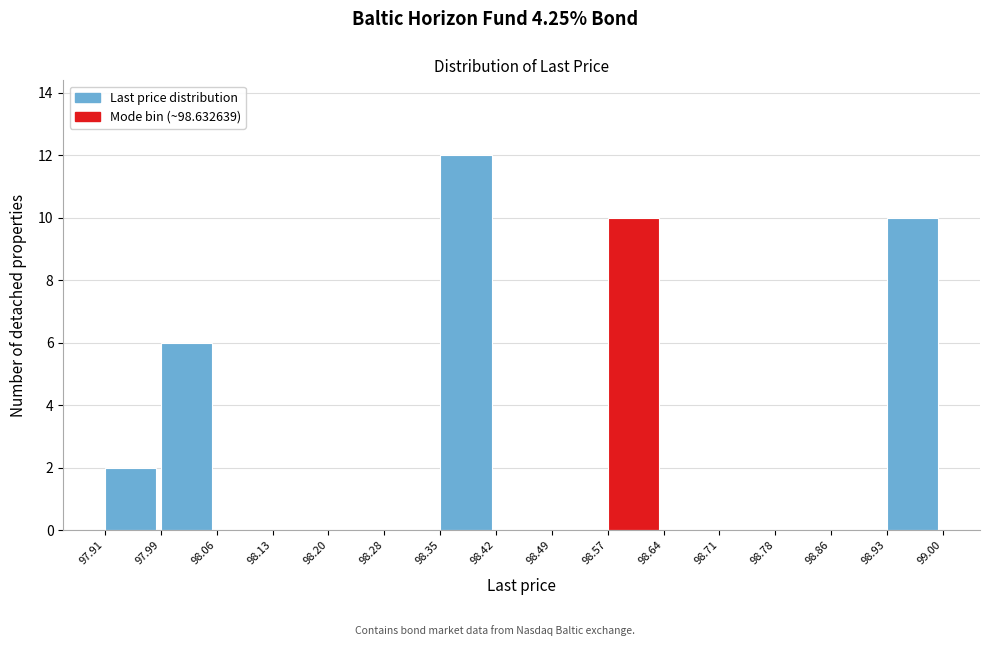

Over which range of the x-axis is the bar tallest?

98.35 to 98.42